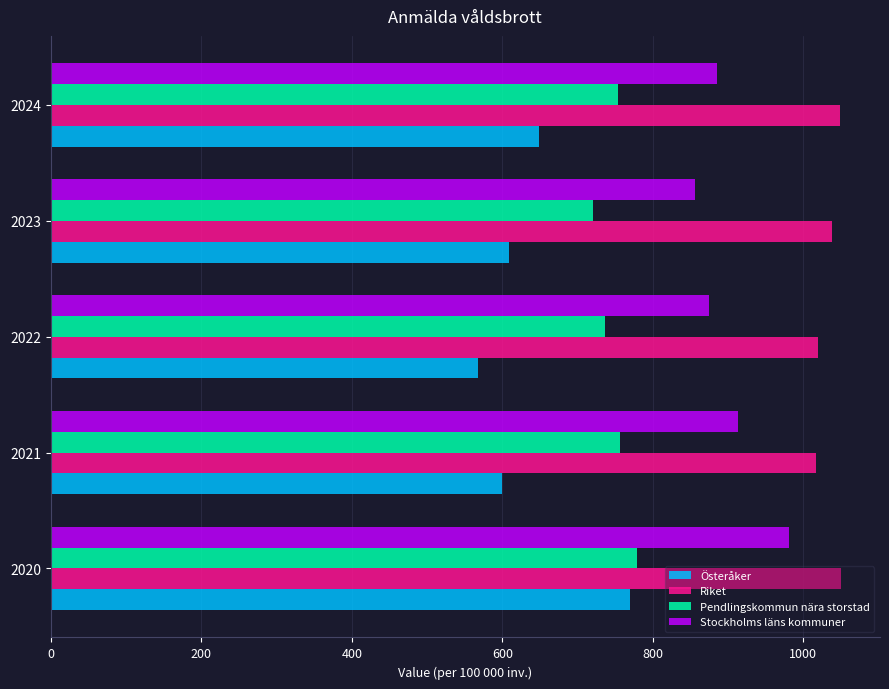

True or false: Stockholms läns kommuner has a value of 607.2 at 2022.

False